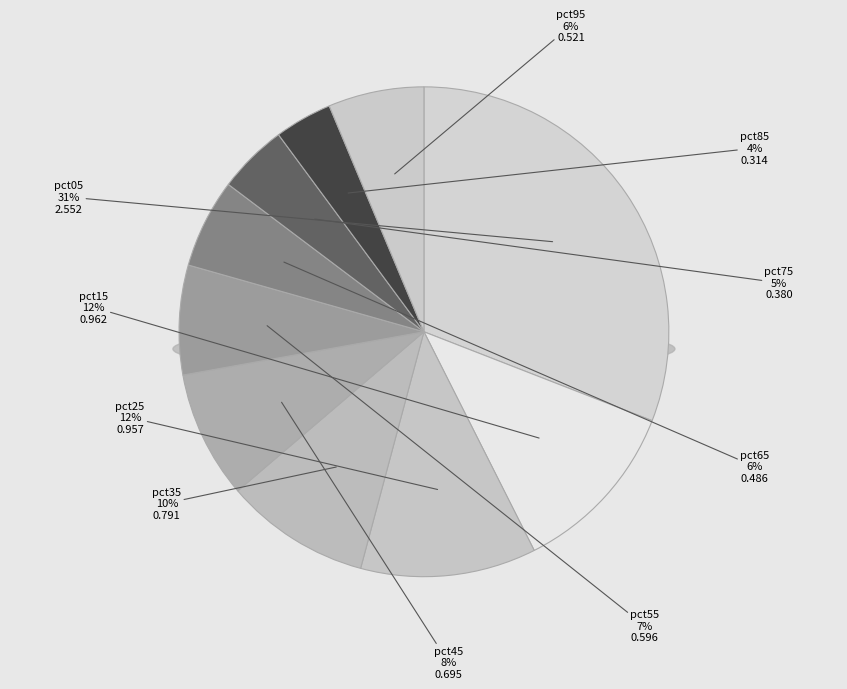

Between pct55 and pct05, which is larger?

pct05